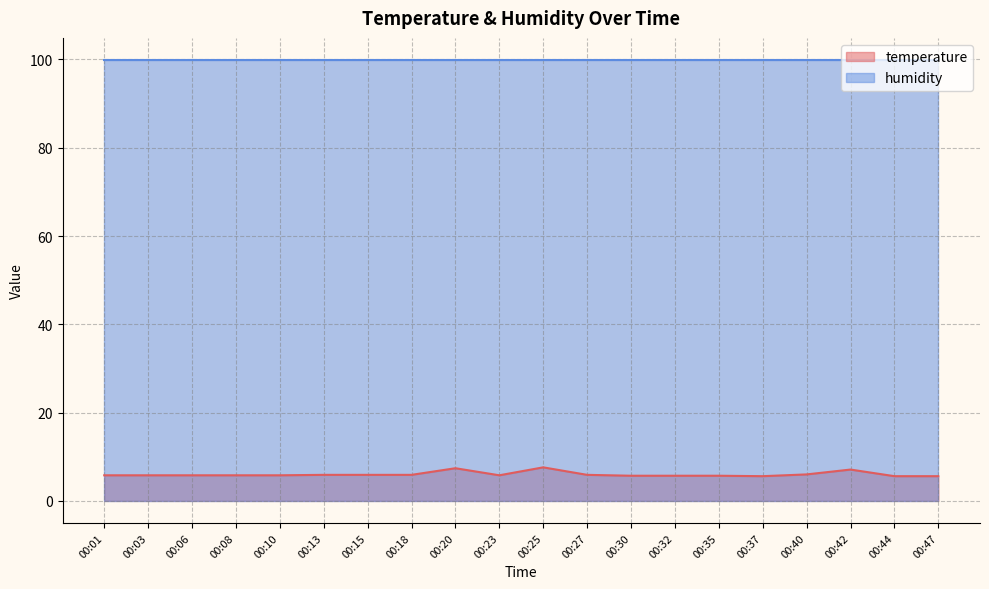

What is the difference between the maximum and minimum values?

2.0